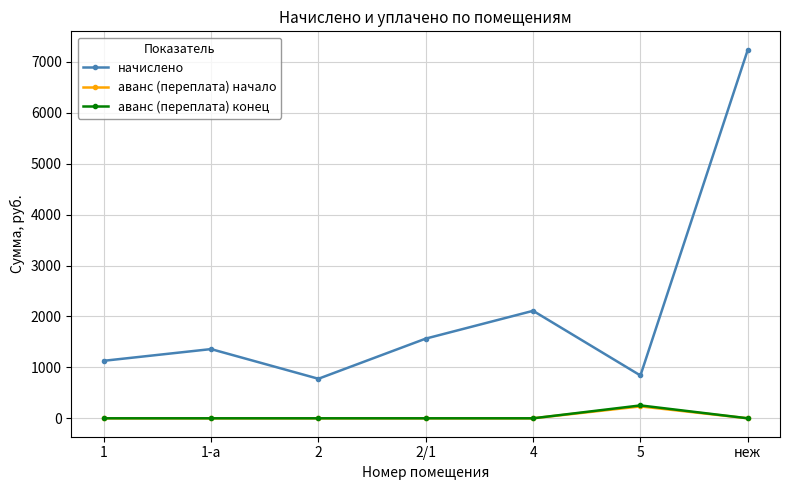

Reading left to right, transcribe all the data shown in this chart.

начислено: 1=1129.4	1-а=1359.5	2=776.4	2/1=1565.2	4=2111.5	5=840.9	неж=7239.8
аванс (переплата) начало: 1=0.0	1-а=0.0	2=0.0	2/1=0.0	4=0.0	5=233.4	неж=0.0
аванс (переплата) конец: 1=0.0	1-а=0.0	2=0.0	2/1=0.0	4=0.0	5=253.1	неж=0.0